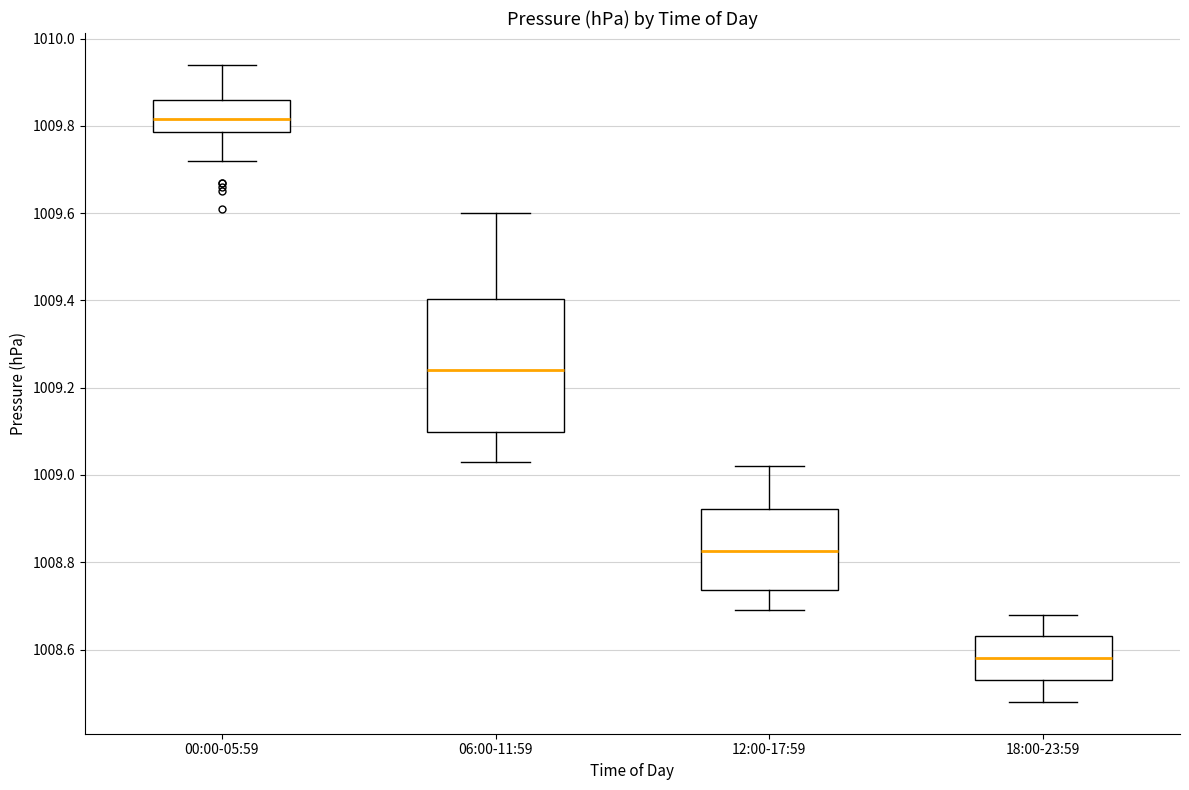

Which box's median line is the highest?

00:00-05:59